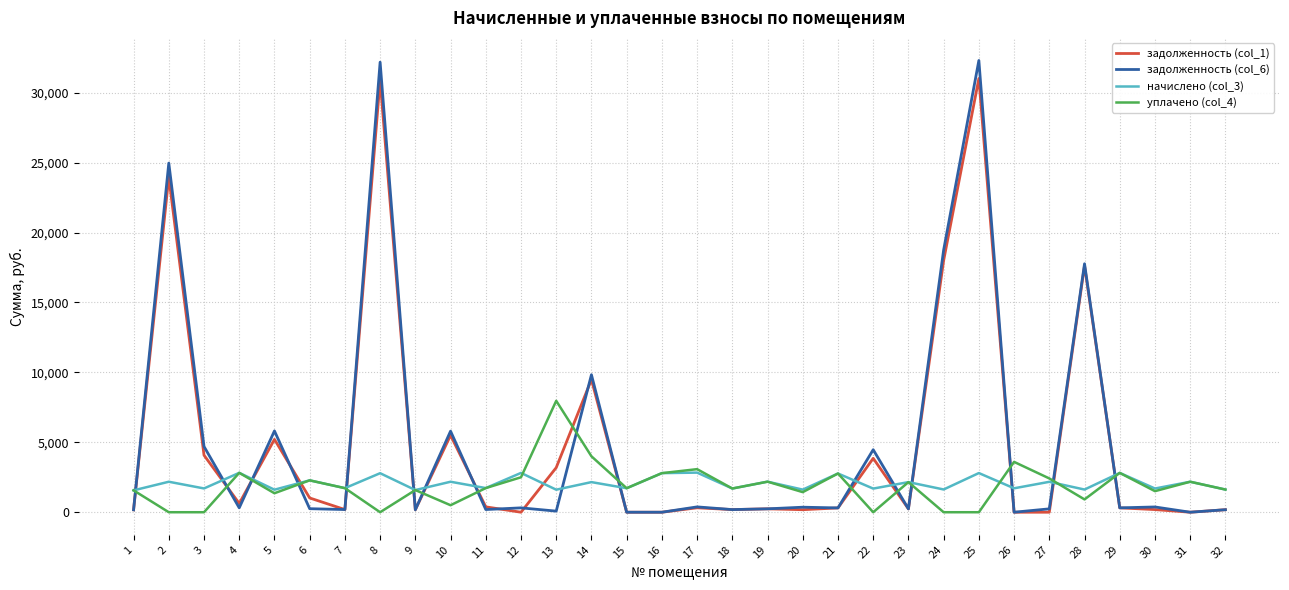

Is the value of задолженность (col_6) at 14 greater than the value of задолженность (col_1) at 23?

Yes